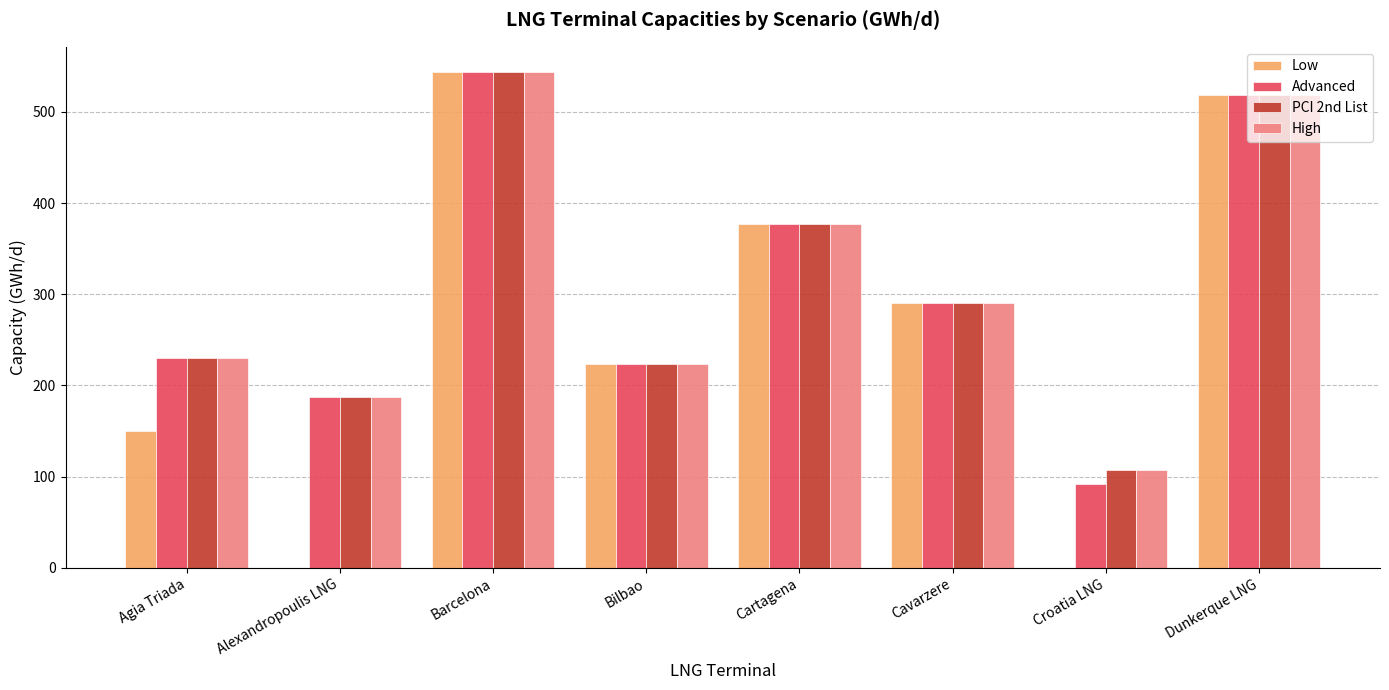

What is the sum of all PCI 2nd List values?

2478.6